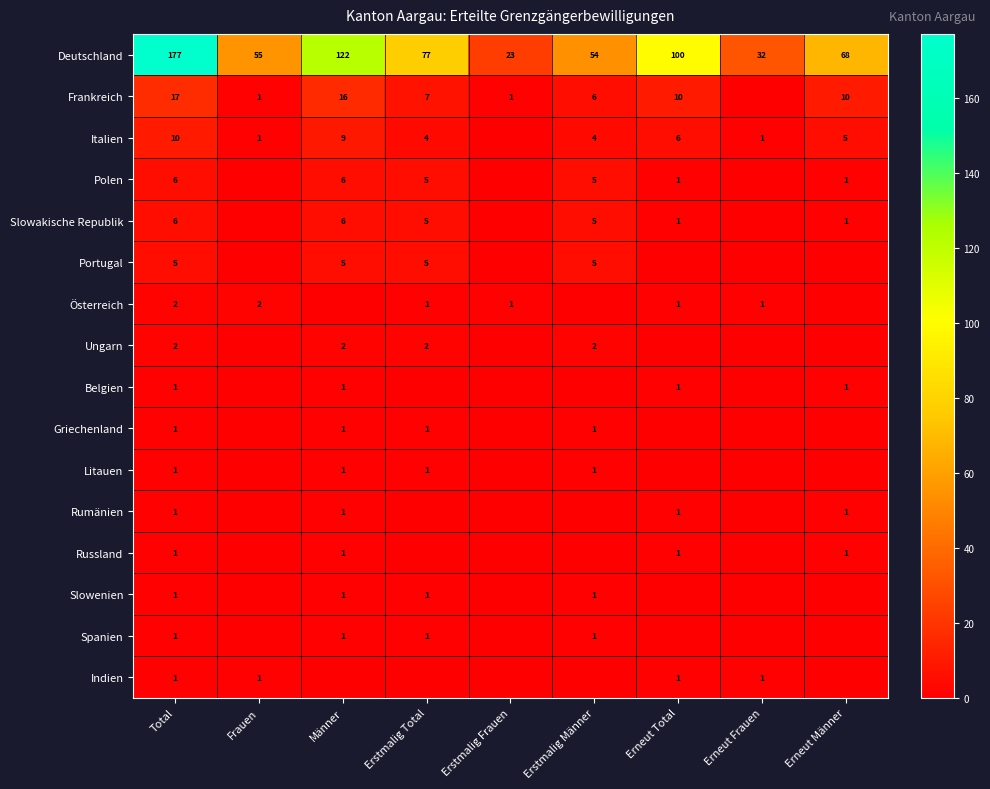

At how many categories does at least one series exceed 146?

1